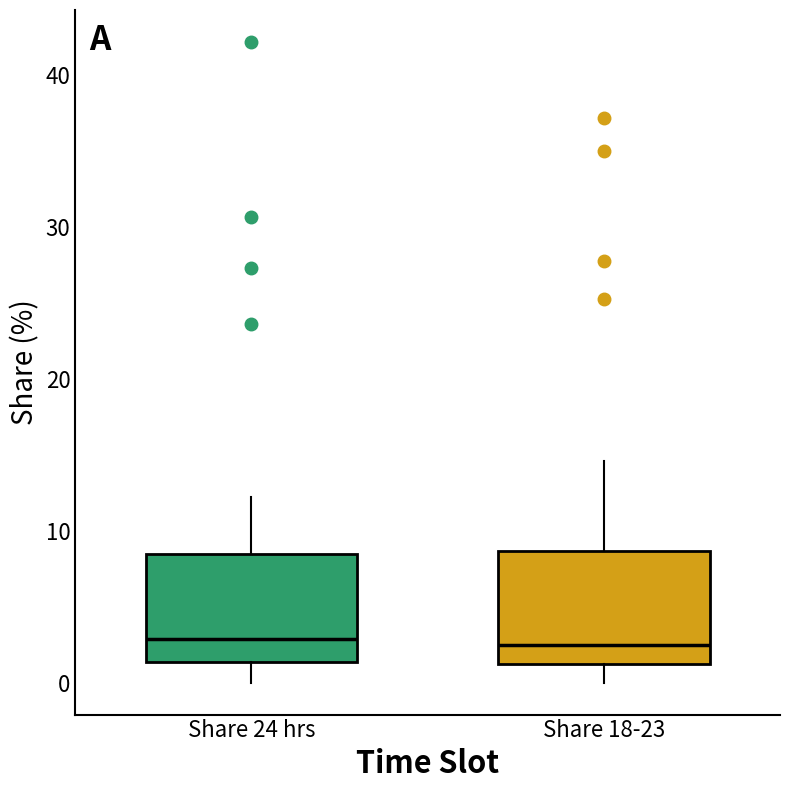

Where is the upper edge of the box for Share 18-23 on the y-axis? The values are not printed on the chart, so give them approximately, as read against the axis.

9